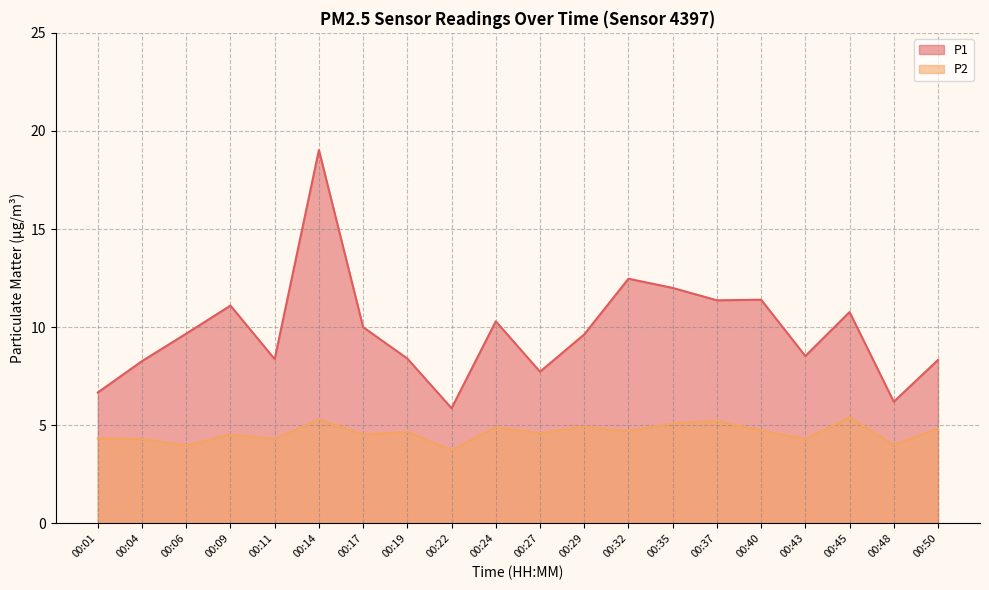

What is the value of the P1 point at the 5th from the left?

8.4